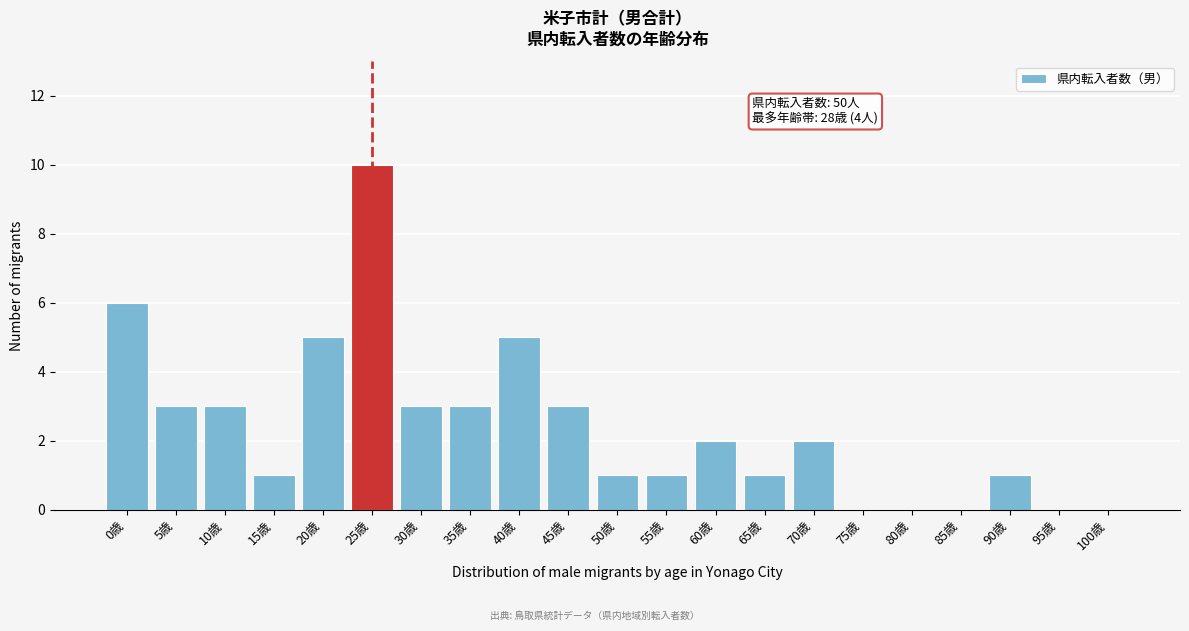

Reading left to right, list all the values displayed in this chart.

0歳=6	5歳=3	10歳=3	15歳=1	20歳=5	25歳=10	30歳=3	35歳=3	40歳=5	45歳=3	50歳=1	55歳=1	60歳=2	65歳=1	70歳=2	75歳=0	80歳=0	85歳=0	90歳=1	95歳=0	100歳=0